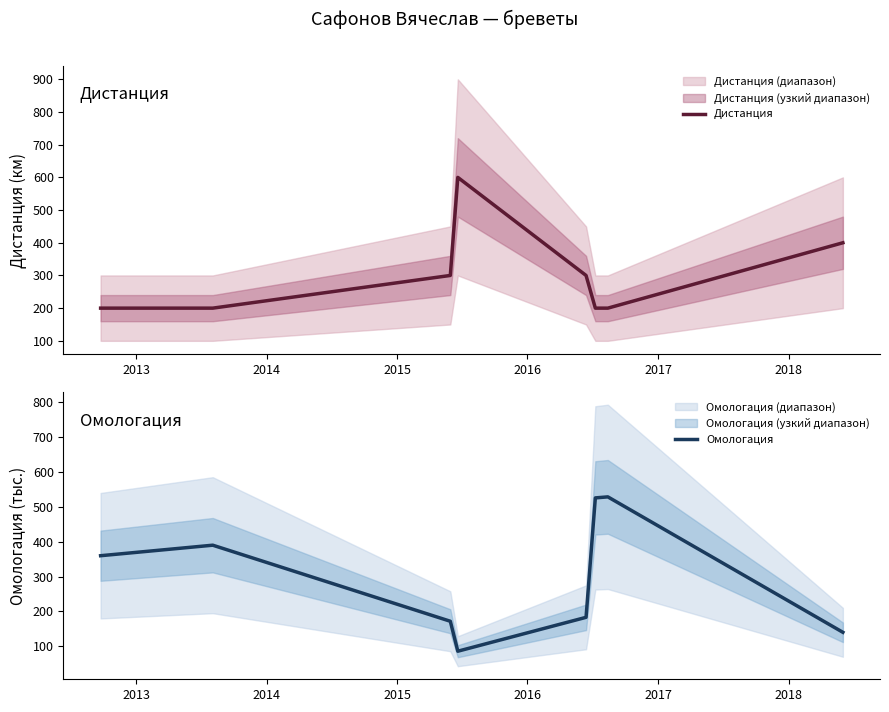

In Омологация, how many points are lower than both neighbors (excluding endpoints)?

1